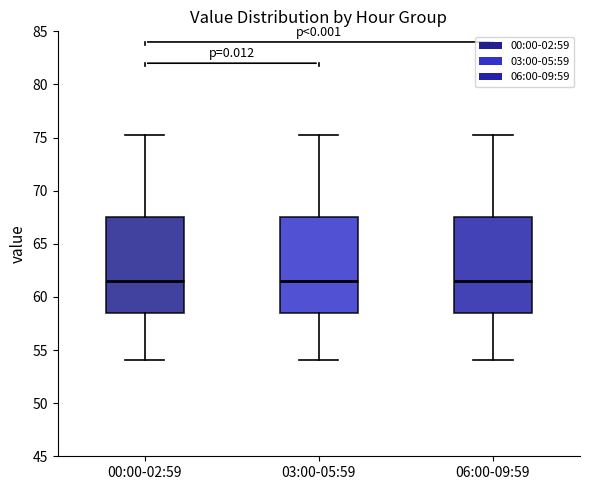

Where does the median line of the box for 00:00-02:59 sit on the y-axis? The values are not printed on the chart, so give them approximately, as read against the axis.

61.5